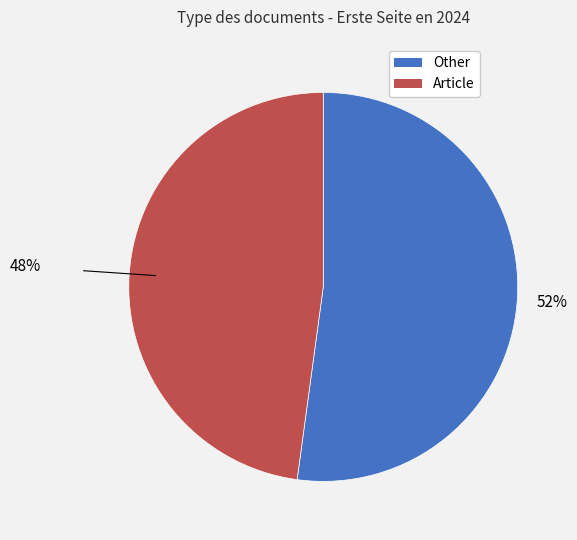

To the nearest percent, what is the average slice percentage?

50%